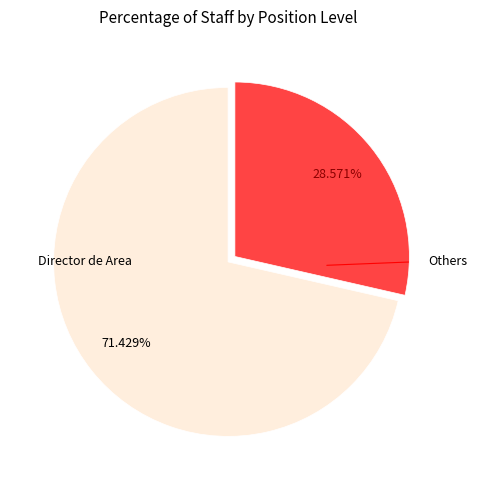

Is there a majority slice in this chart?

Yes